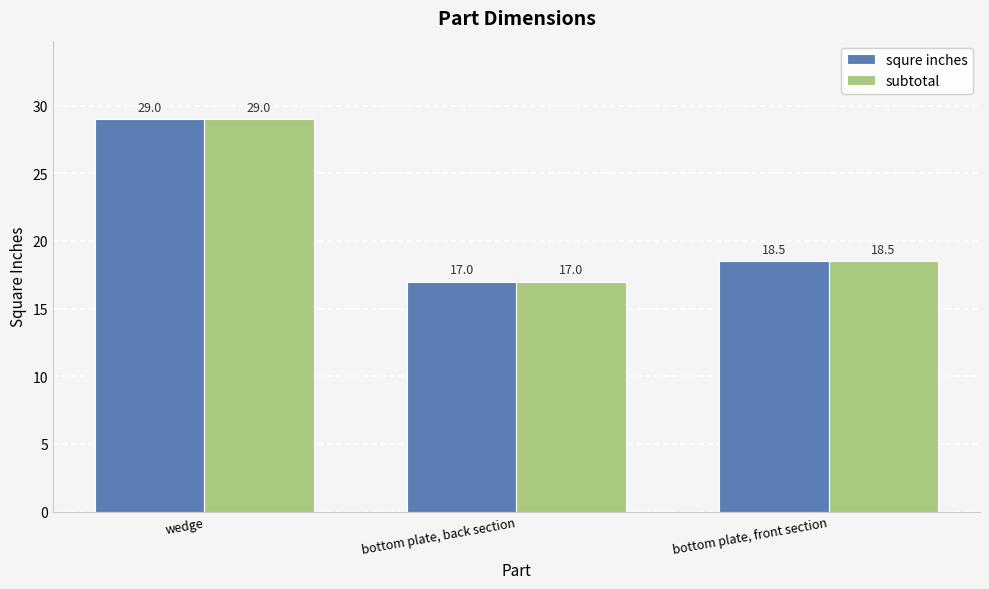

What are all the series names shown in the legend?

squre inches, subtotal